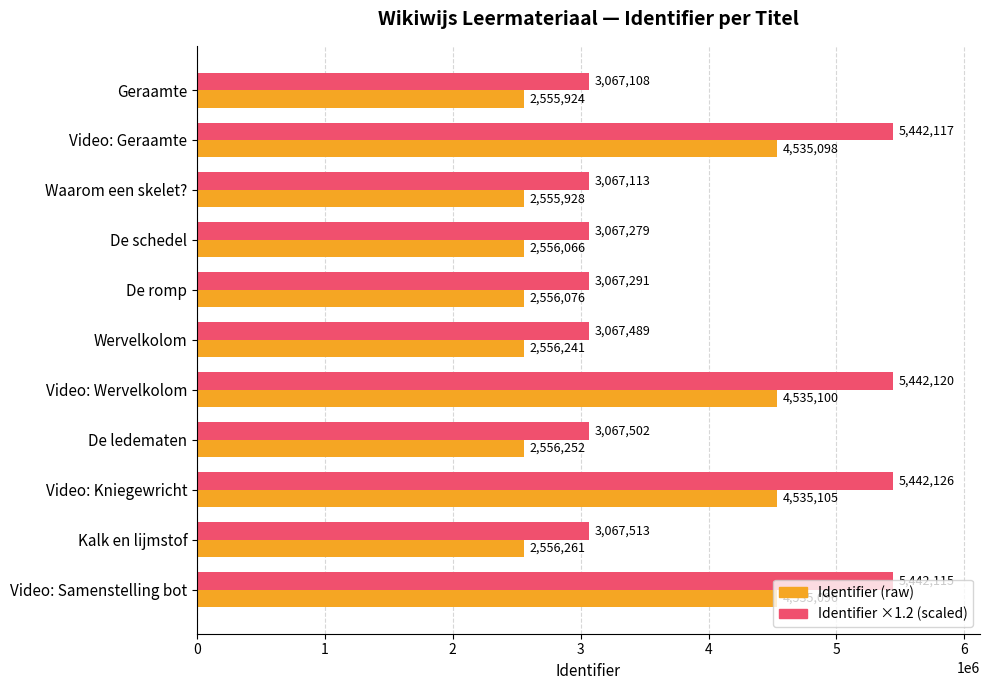

Count the number of data series in this chart.

2